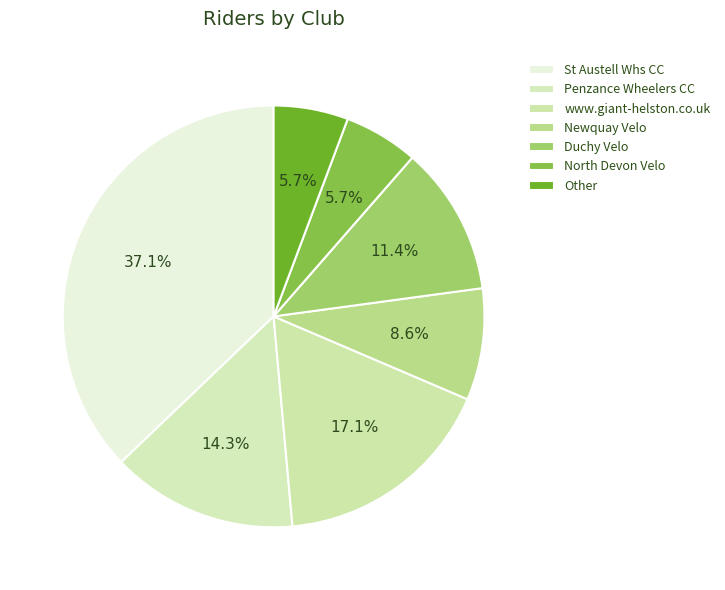

How many slices are in this pie chart?

7